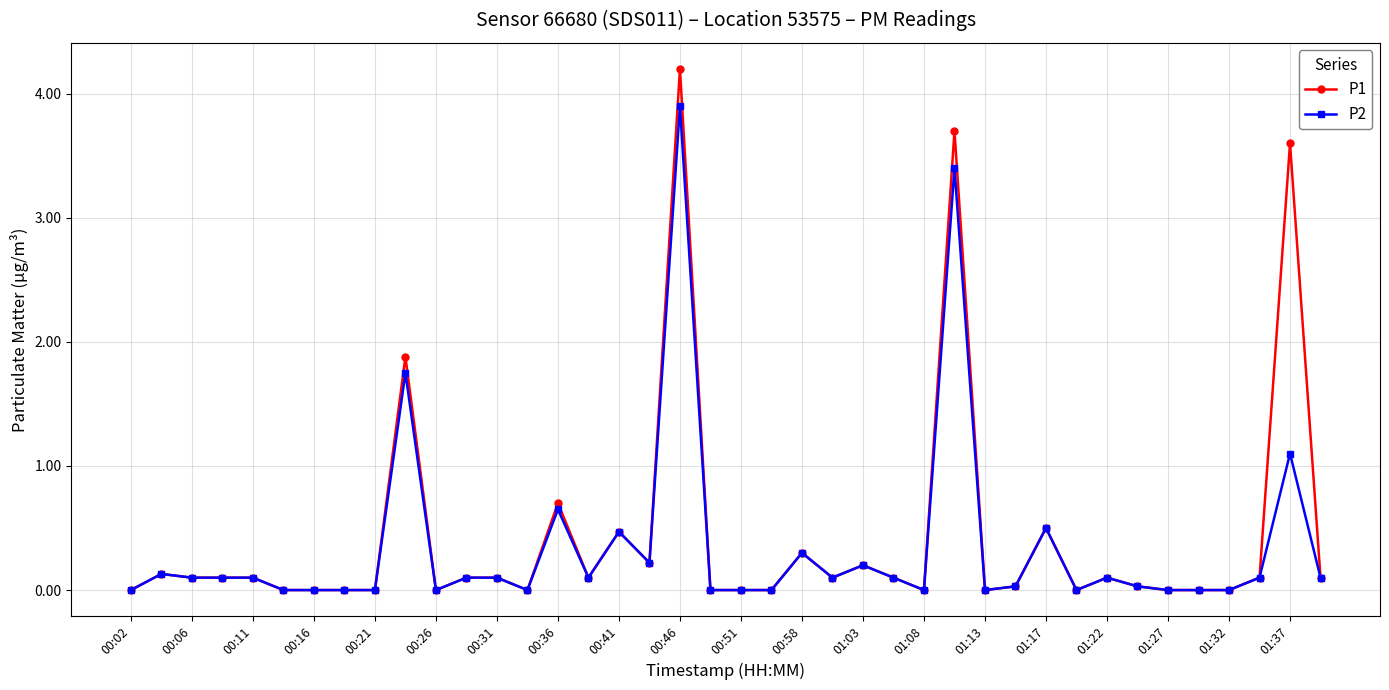

At how many categories does at least one series exceed 1?

4